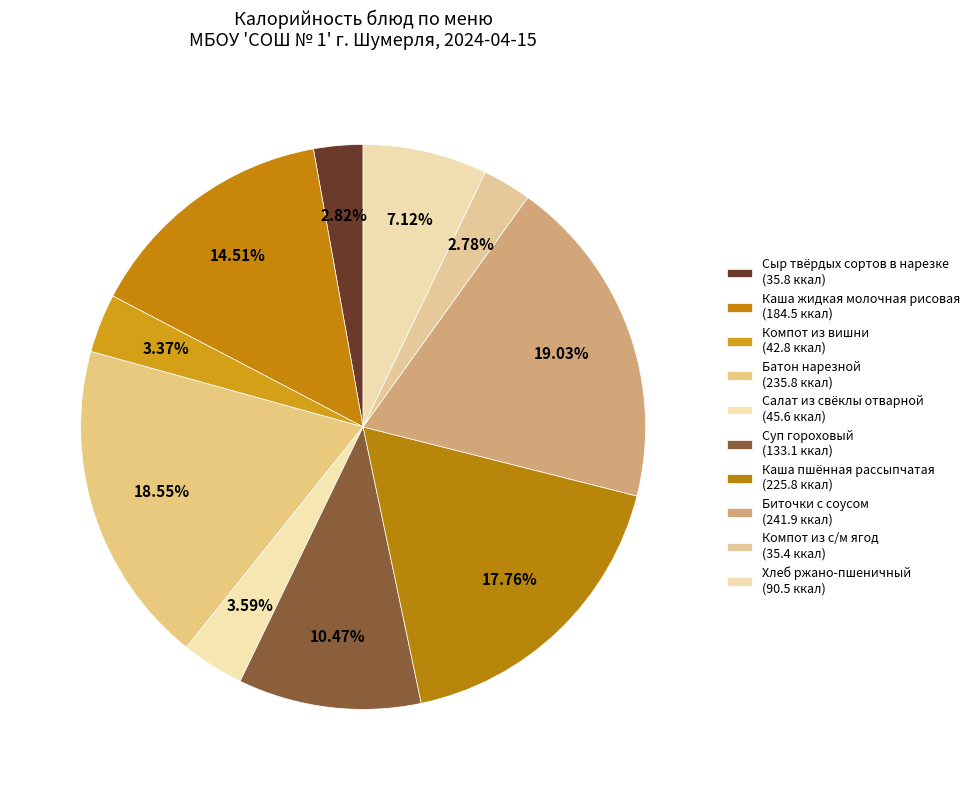

Count the number of slices in the pie.

10